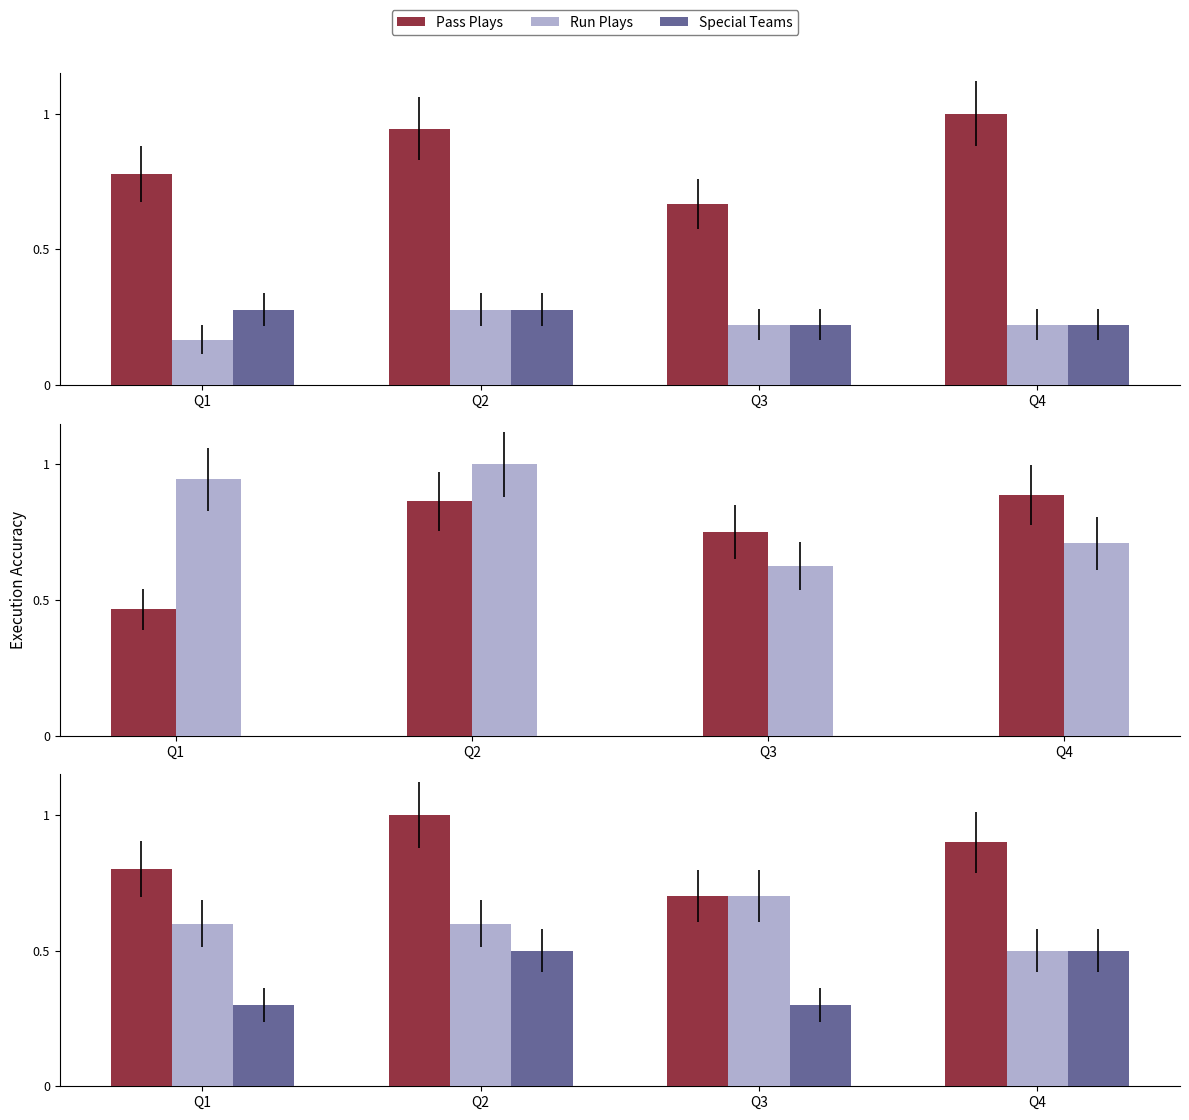

True or false: Pass Plays has a value of 1.0 at Q4.

True